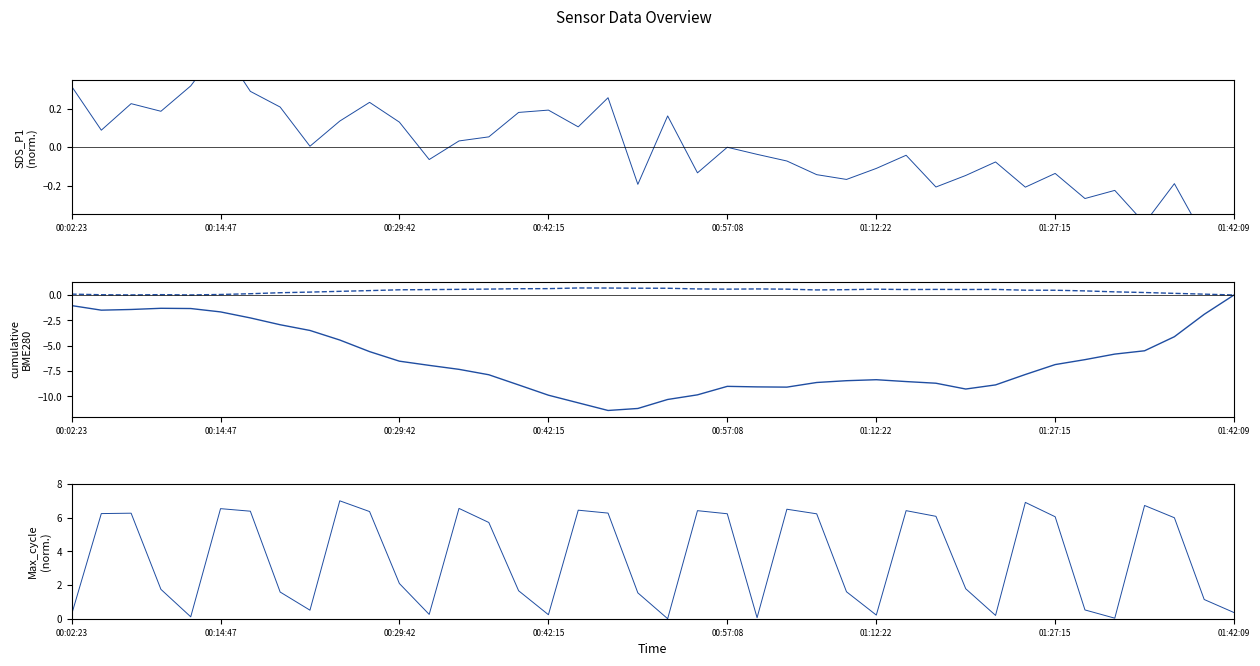

Rank the series at 01:42:09 from highest to lowest value.

Max_cycle (norm.), cumulative BME280_pressure, SDS_P1 (normalized), cumulative BME280_humidity